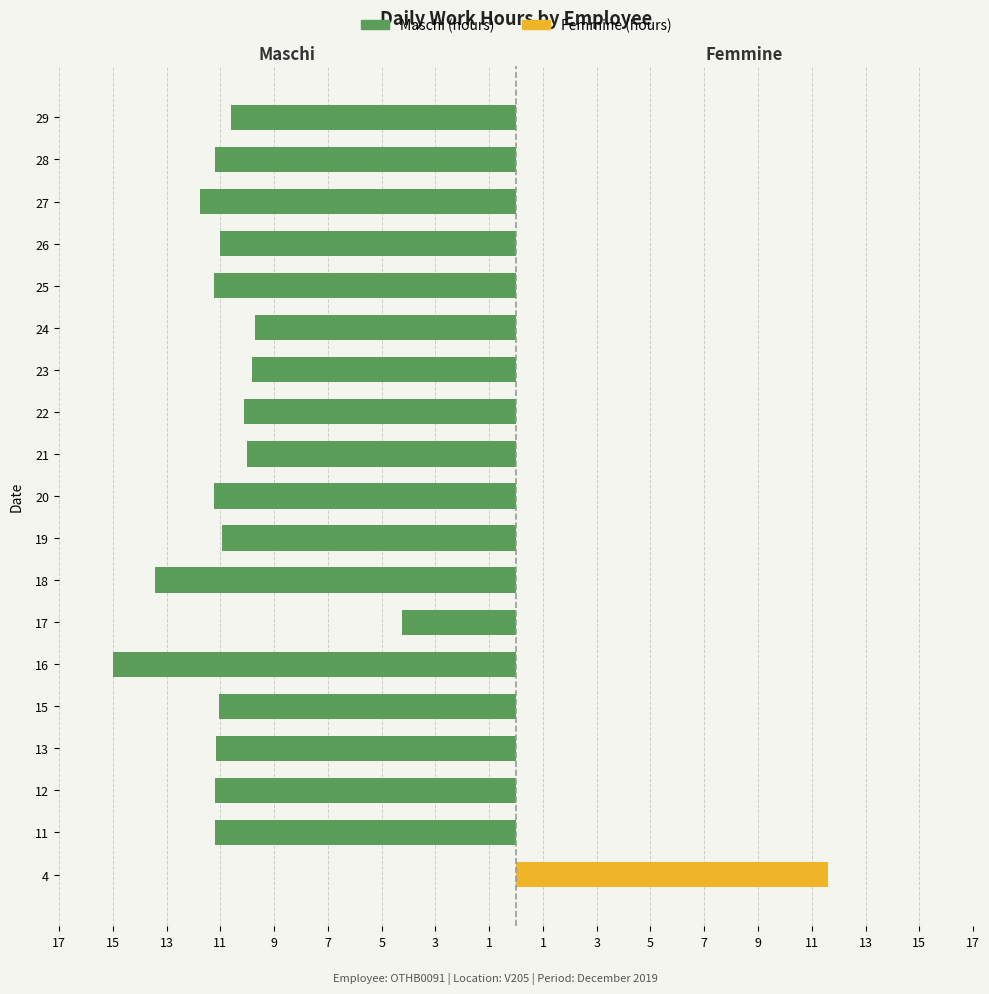

What are all the series names shown in the legend?

Maschi, Femmine